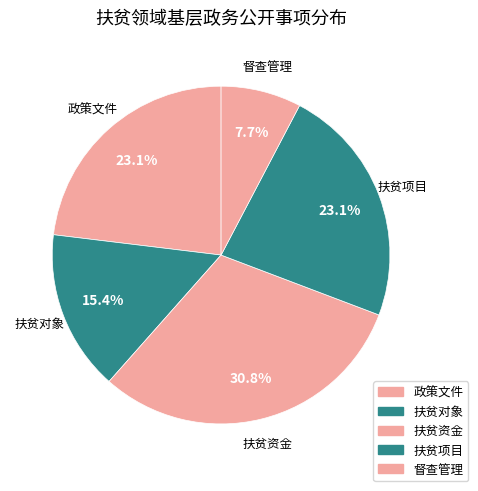

What is the largest slice in the pie chart?

扶贫资金